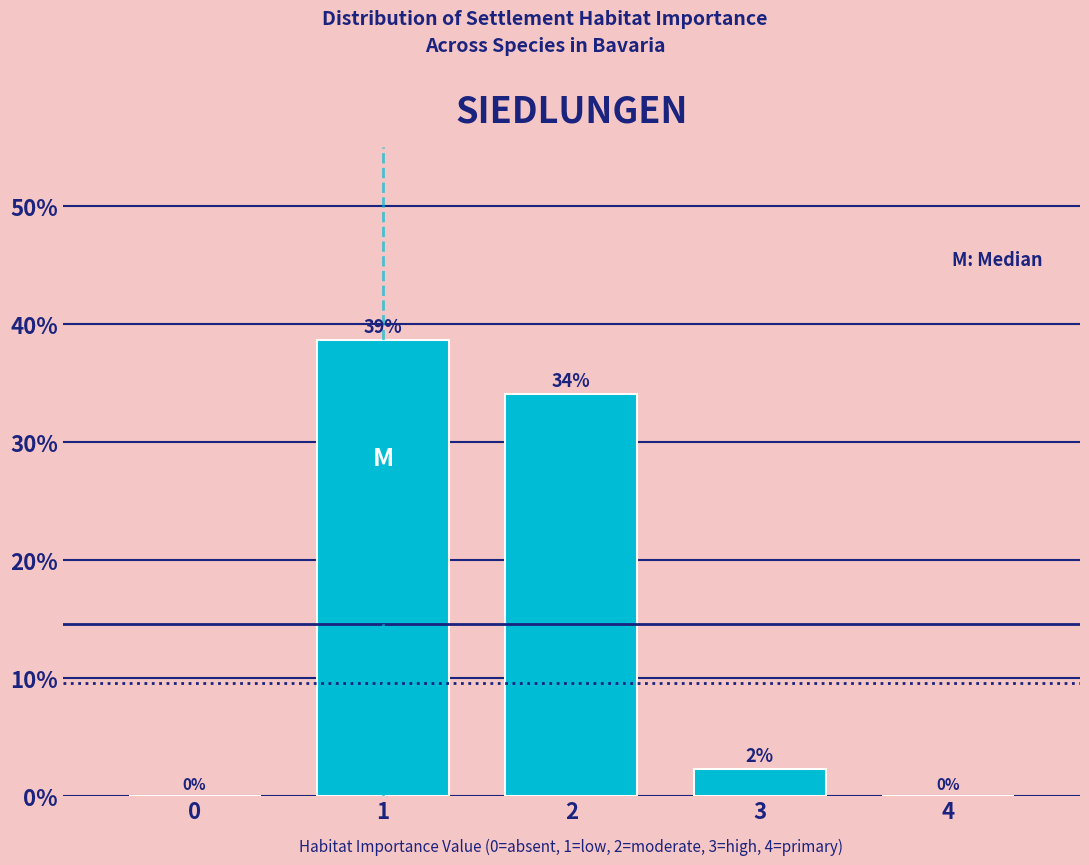

What is the sum of all values?

75.0